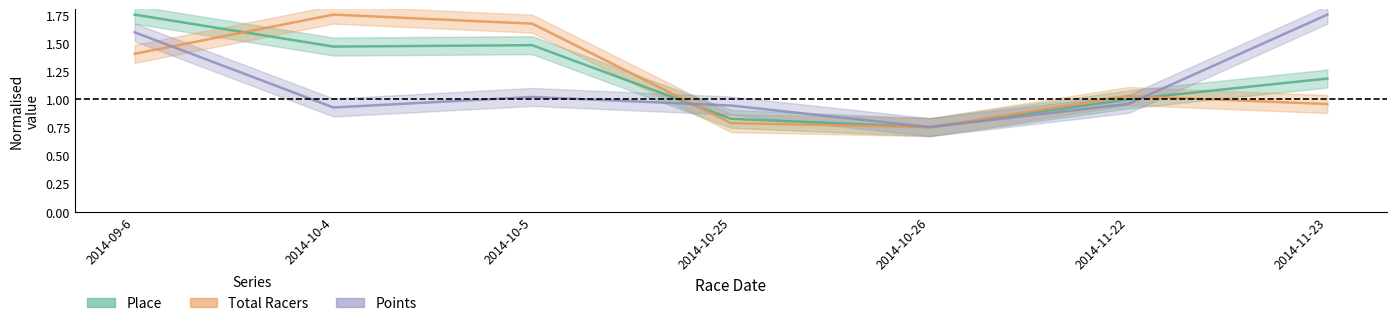

Which series has the largest total across all categories?

Place